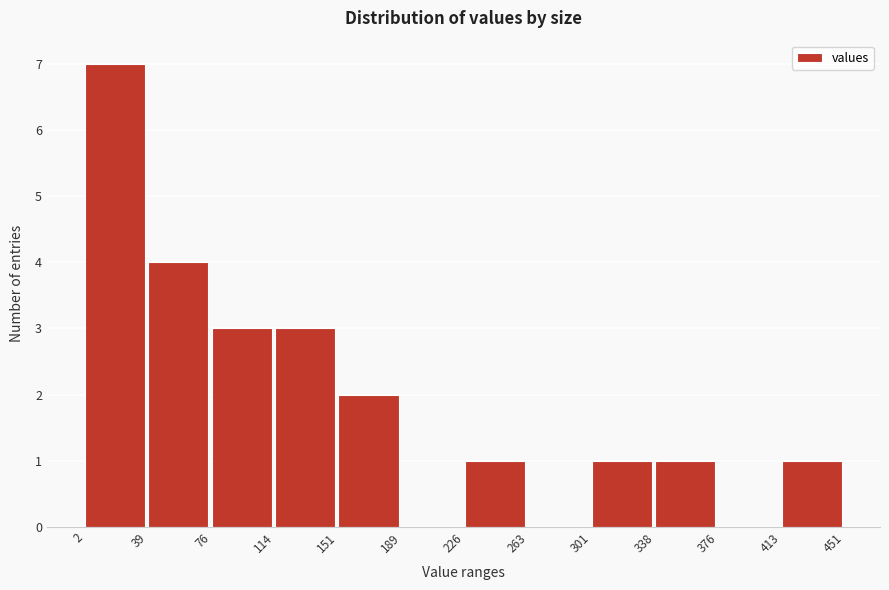

Reading left to right, list every bar in this chart as the range it spans on the x-axis followed by its height. The values are not printed on the chart, so give them approximately, as read against the axis.

2 to 39: 7
39 to 76: 4
76 to 114: 3
114 to 151: 3
151 to 189: 2
189 to 226: 0
226 to 263: 1
263 to 301: 0
301 to 338: 1
338 to 376: 1
376 to 413: 0
413 to 451: 1